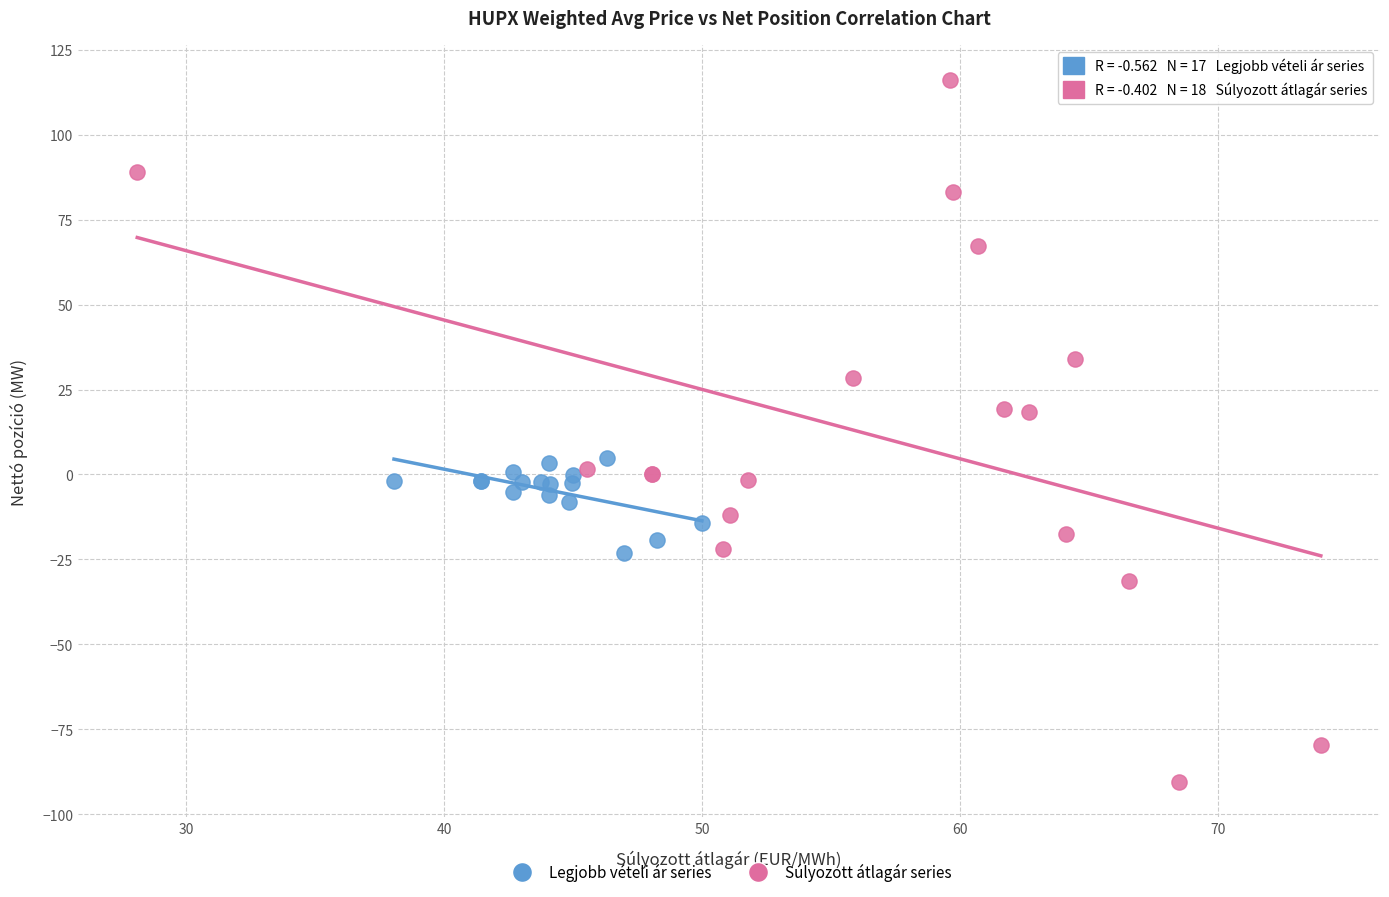

Which series contains the highest Y value?

Súlyozott átlagár series